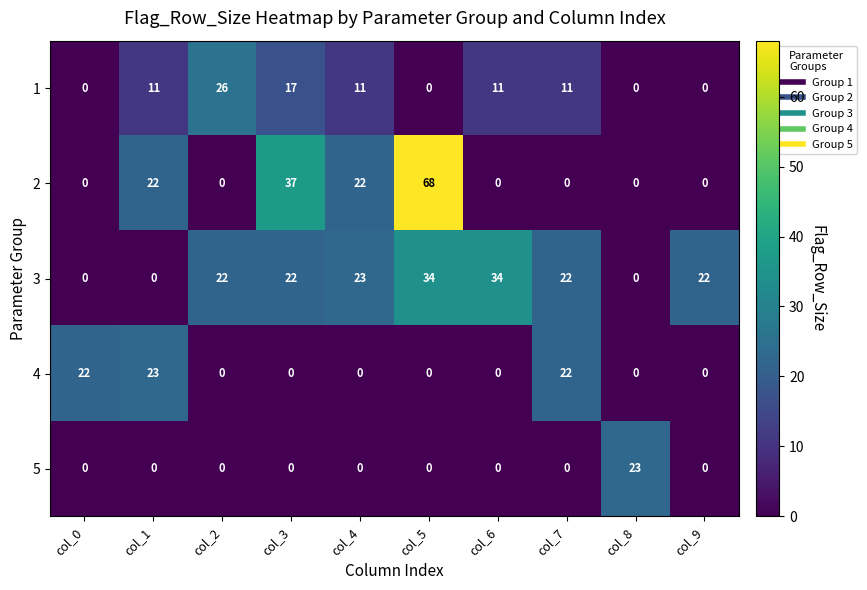

The value of 1 at col_1 is 11. True or false?

True